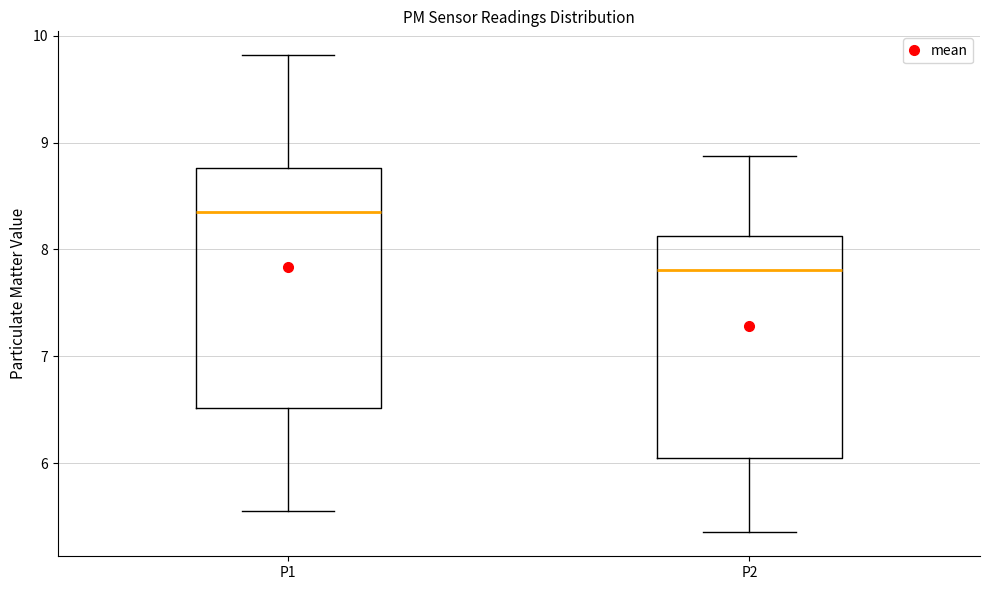

Which box's median line is the highest?

P1